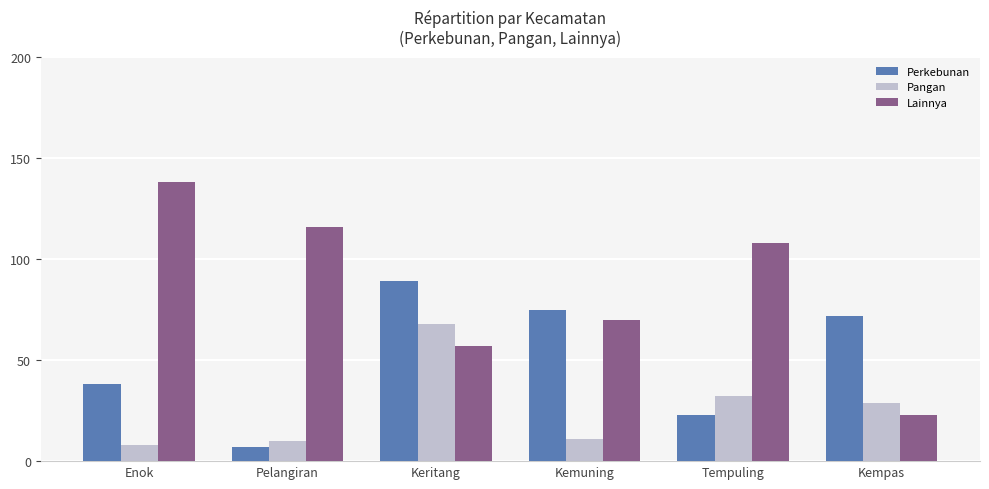

At which label does Perkebunan reach its minimum?

Pelangiran